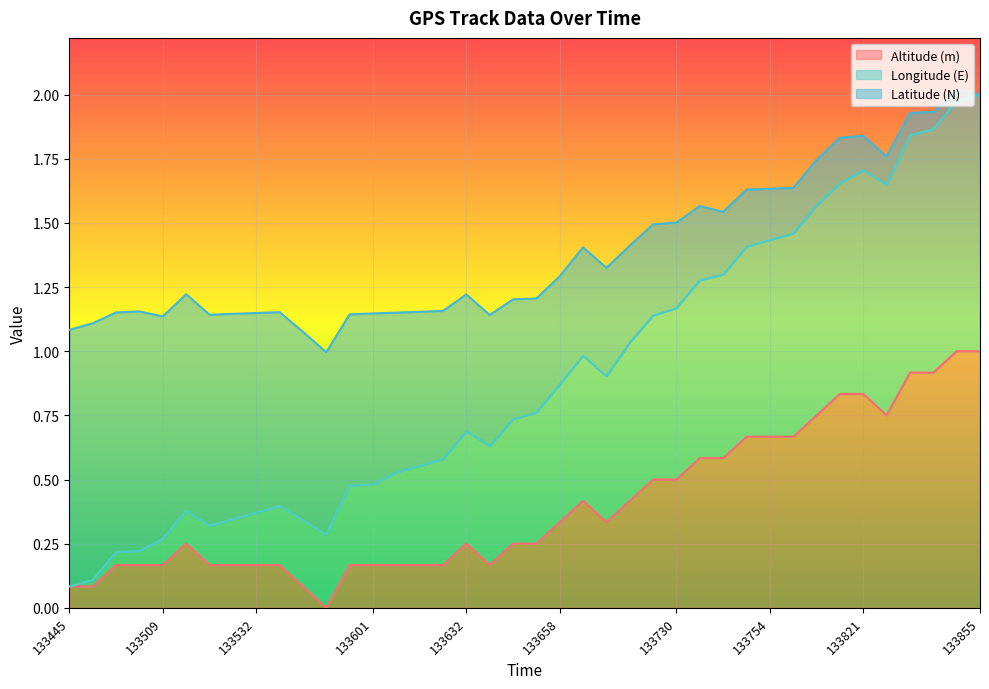

True or false: Altitude (m) and Longitude (E) intersect in this chart.

False